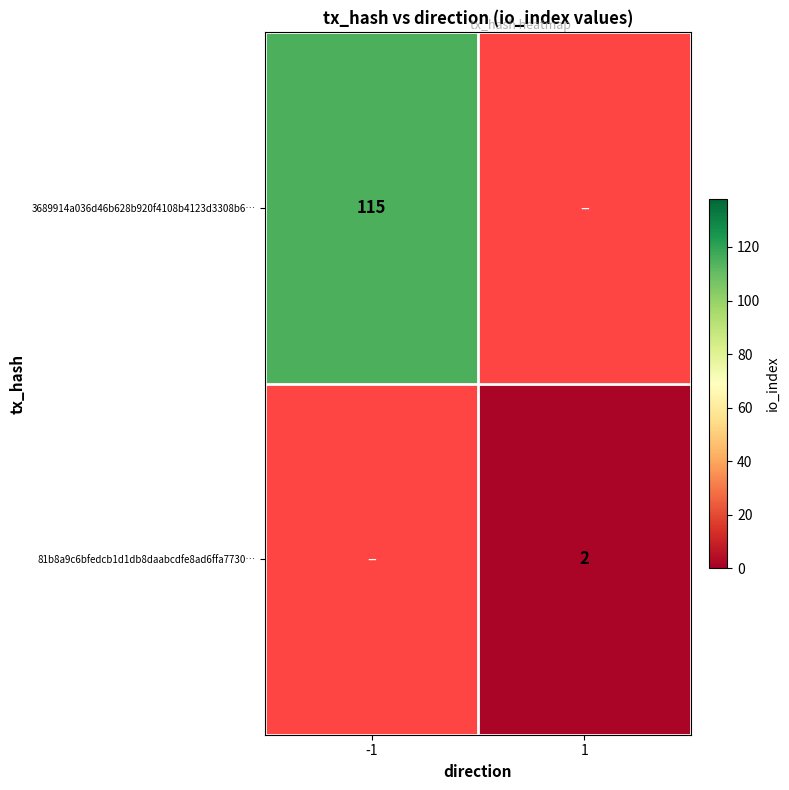

Is it true that 81b8a9c6bfedcb1d1db8daabcdfe8ad6ffa7730… equals 2 at 1?

True